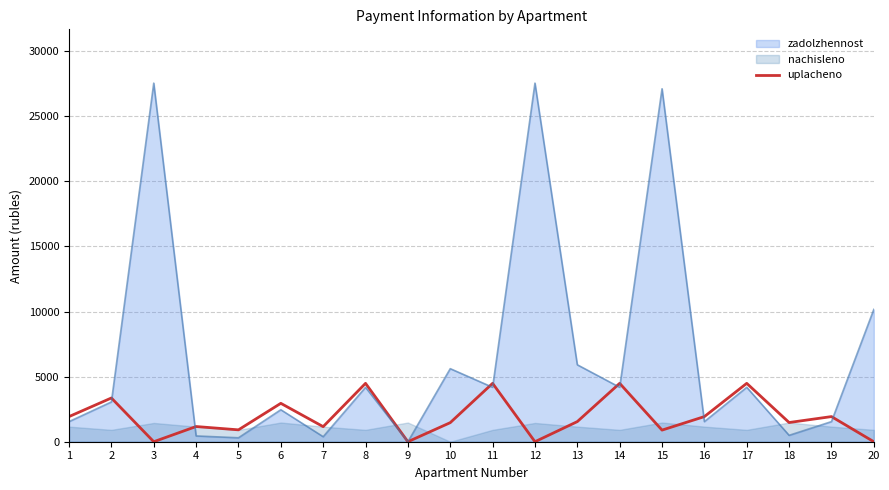

At which category does the data reach its first local peak?

2